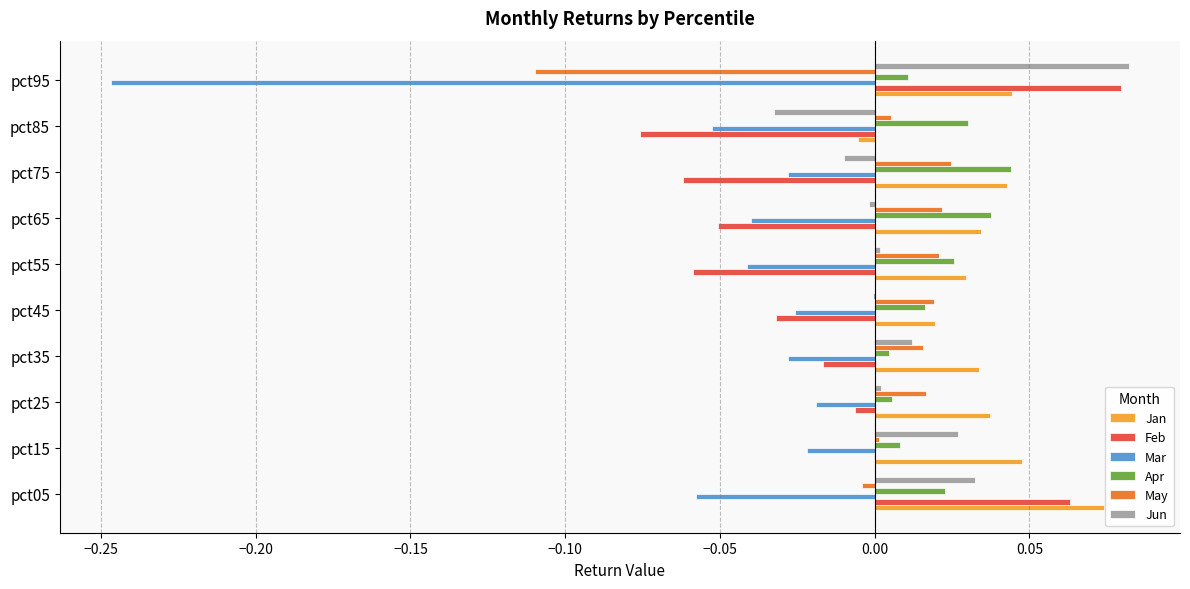

At which category is the sum across all series the highest?

pct05